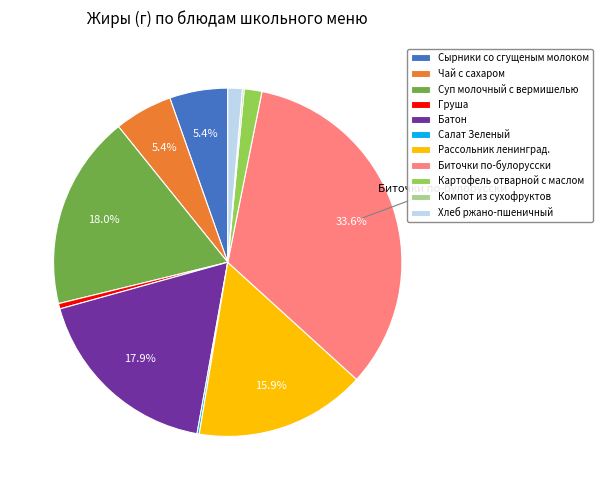

True or false: Рассольник ленинград. accounts for 16% of the total.

True